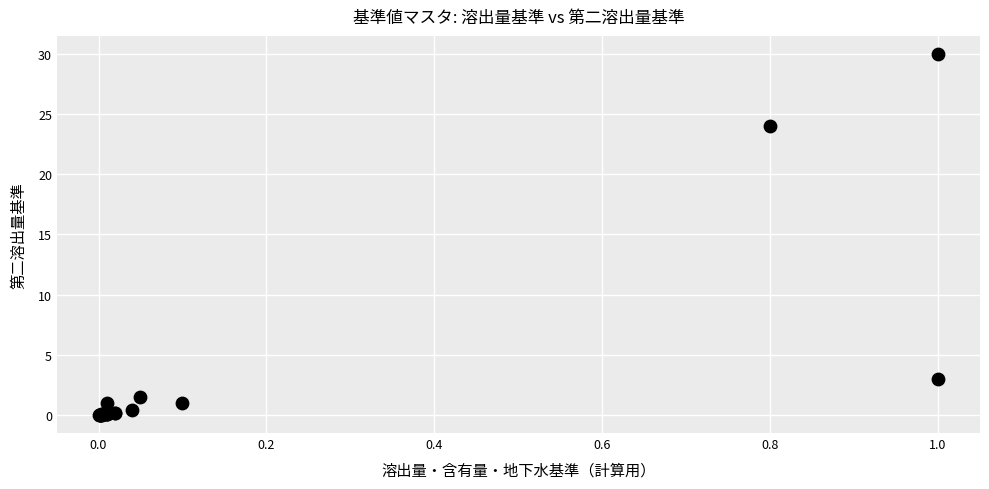

What Y value in the scatter plot is closest to 15?

24.0